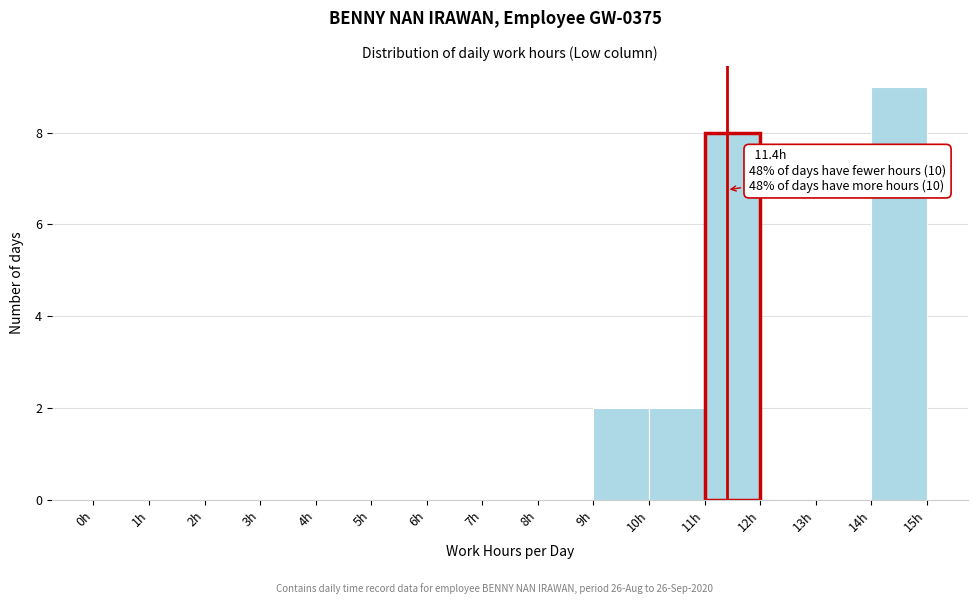

Over which range of the x-axis is the bar tallest?

14 to 15